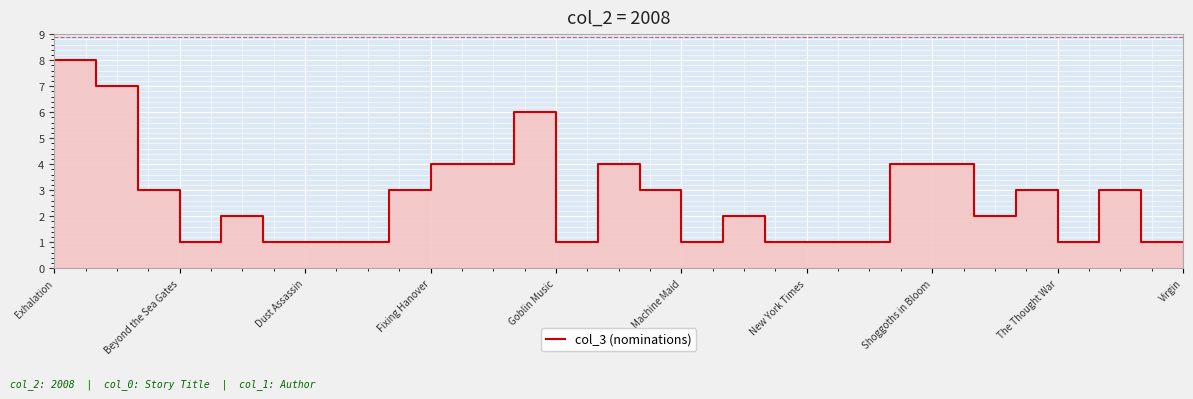

At which label does the data first exceed 2?

Exhalation